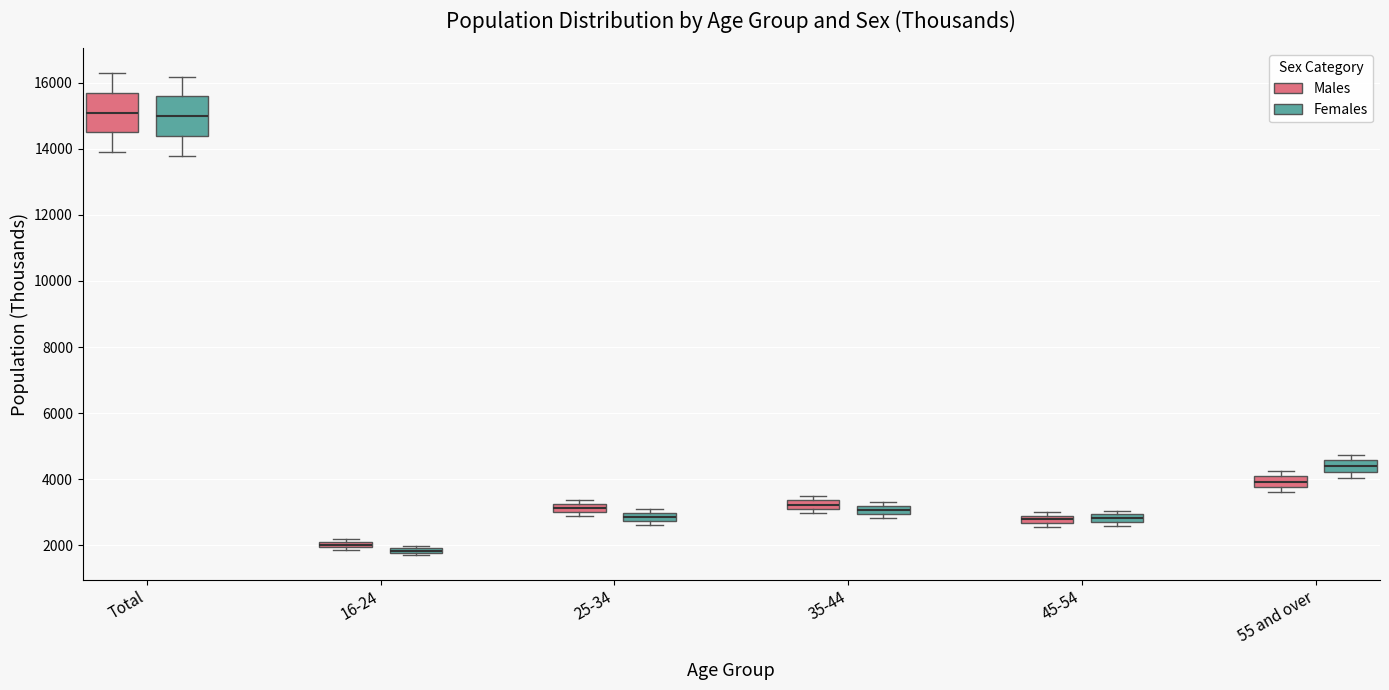

Where is the upper edge of the box for 25-34 (Females) on the y-axis? The values are not printed on the chart, so give them approximately, as read against the axis.

3000